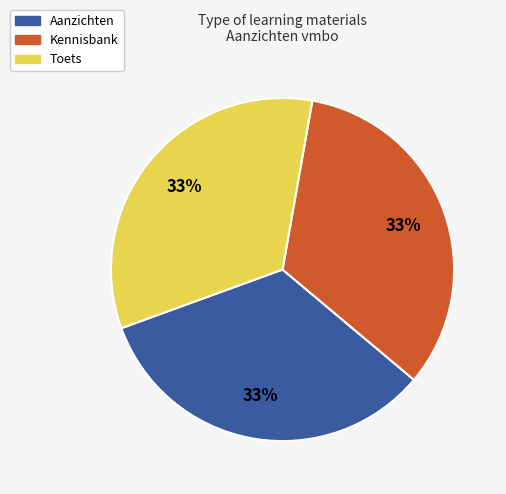

What is the ratio of the value at Toets to the value at Aanzichten?

1.0